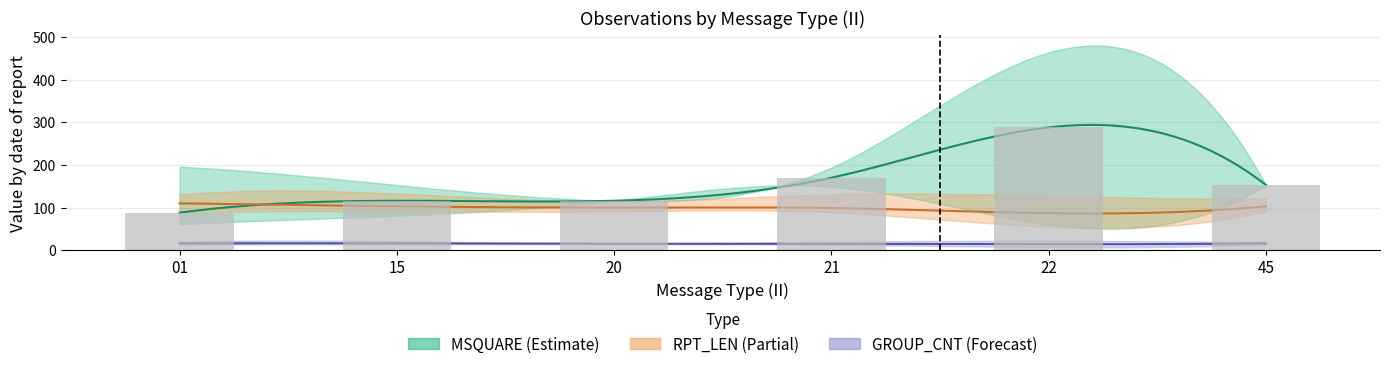

What is the sum of the values at 22 and 01?

376